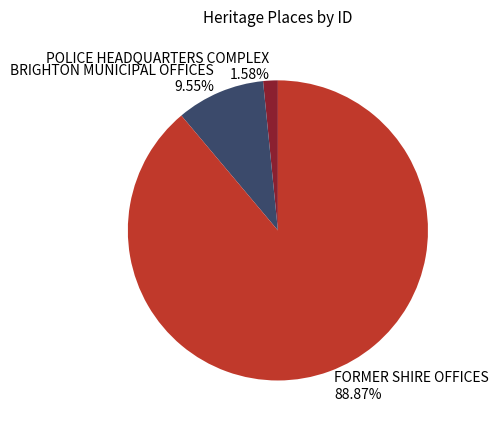

To the nearest percent, what is the difference between the largest and smallest slice percentages?

87%